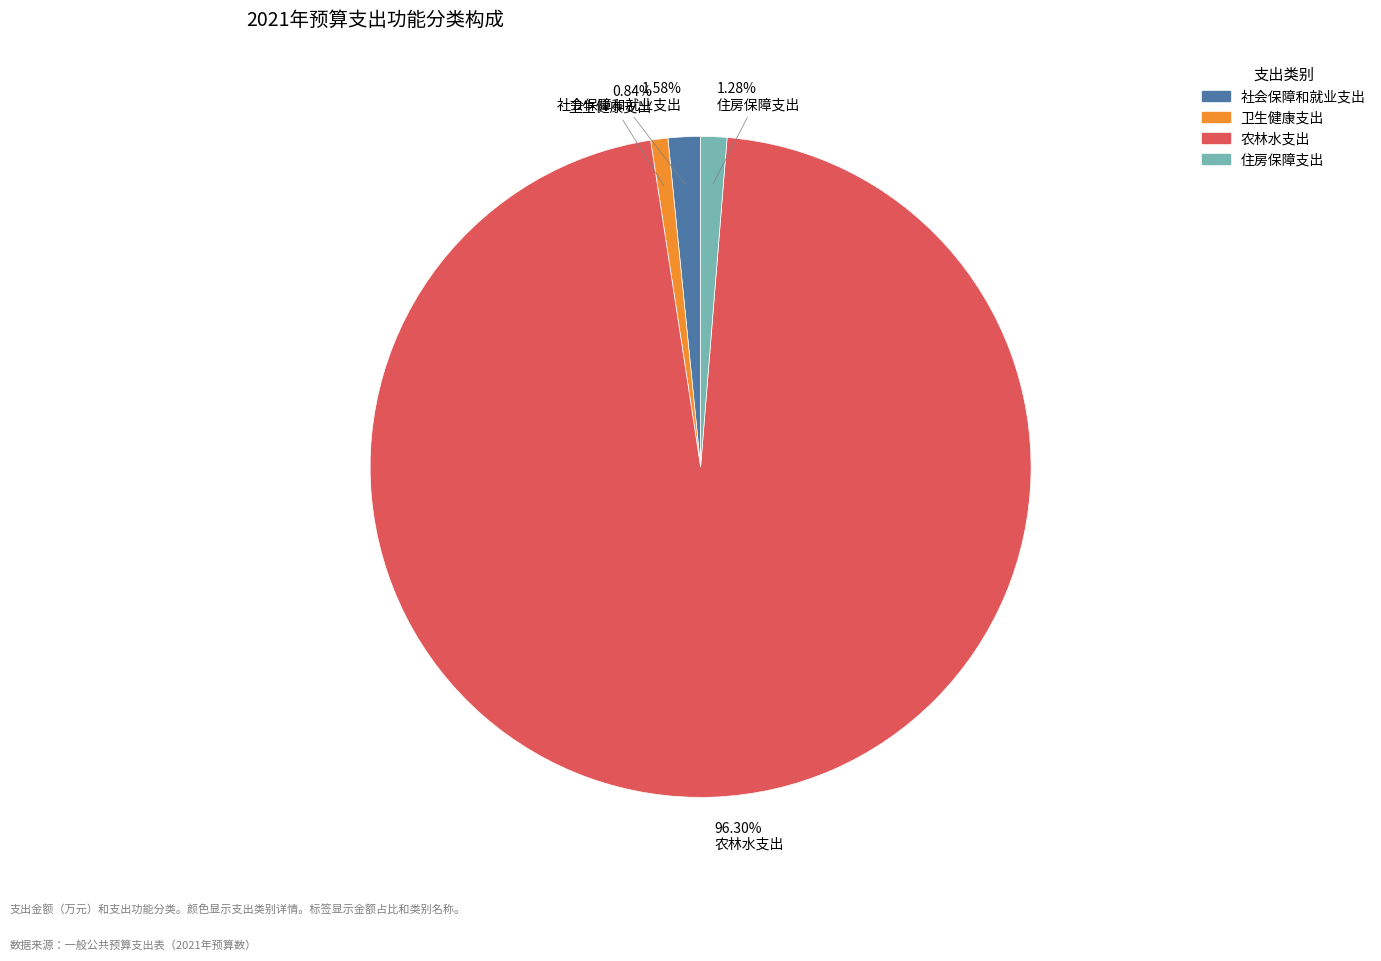

Which slice is the largest?

农林水支出